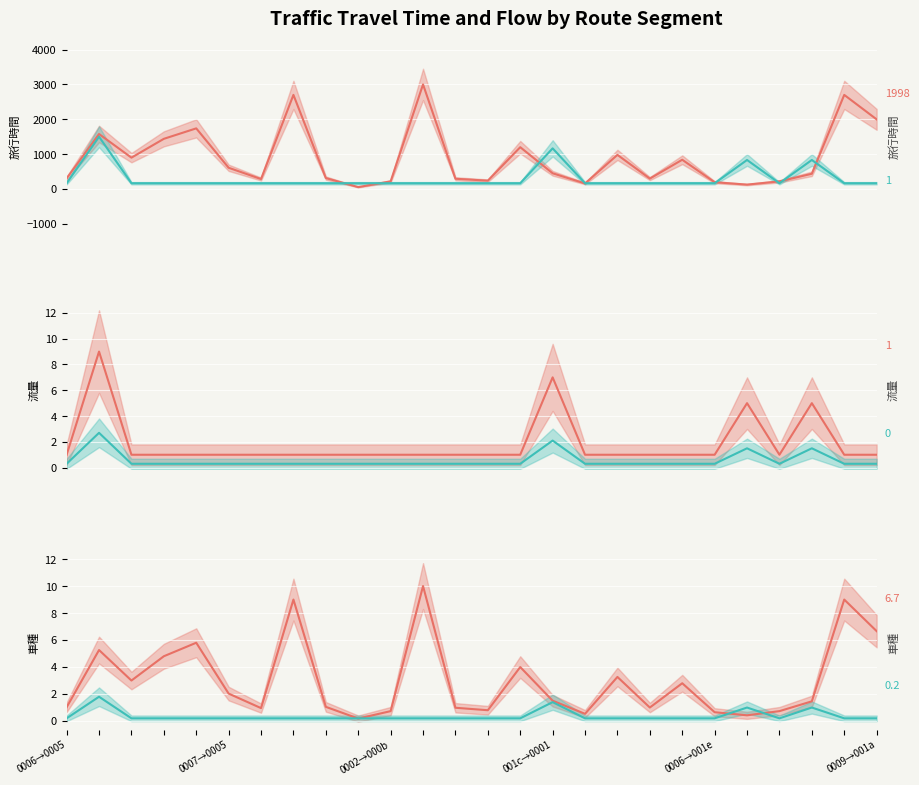

List the series in order of their overall mean, highest first.

旅行時間_line, 流量_line